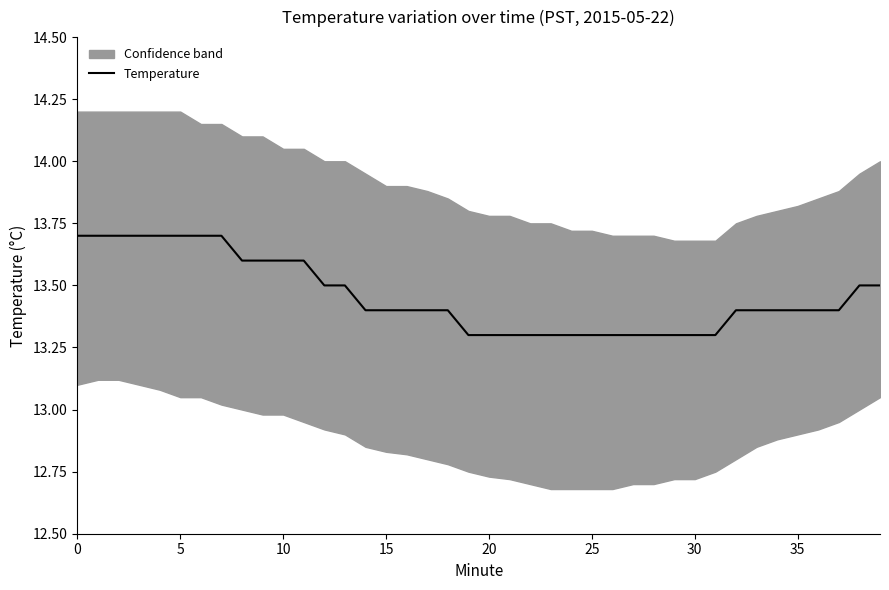

What is the lowest value of the Temperature series?

13.3